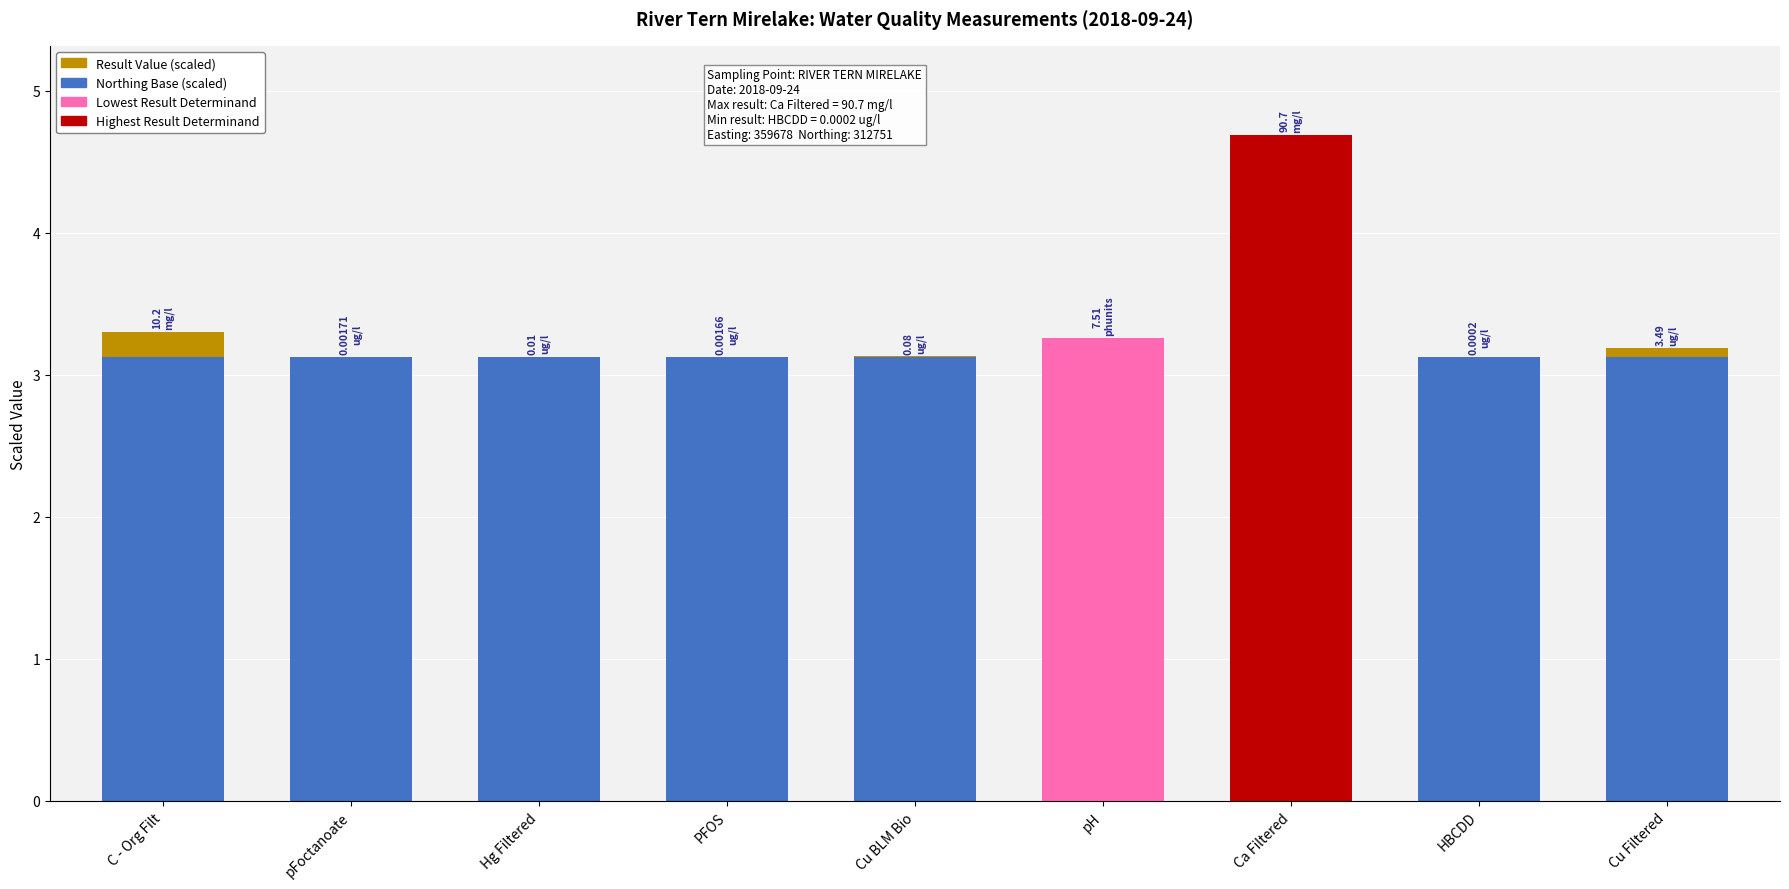

How many categories are shown in the chart?

9